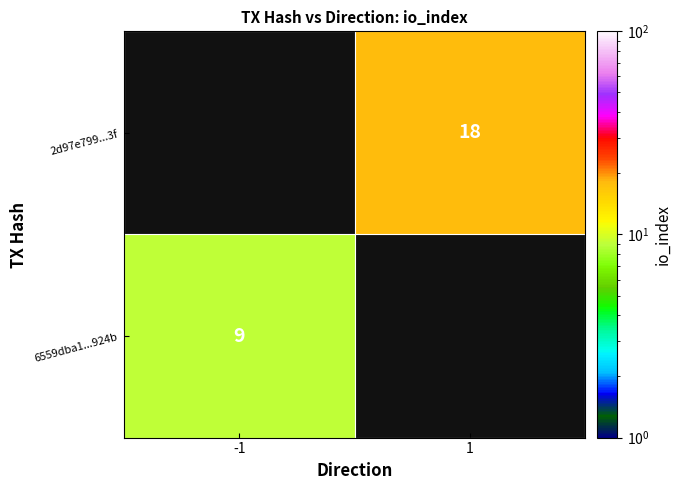

Is it true that 2d97e799...3f equals 18 at 1?

True